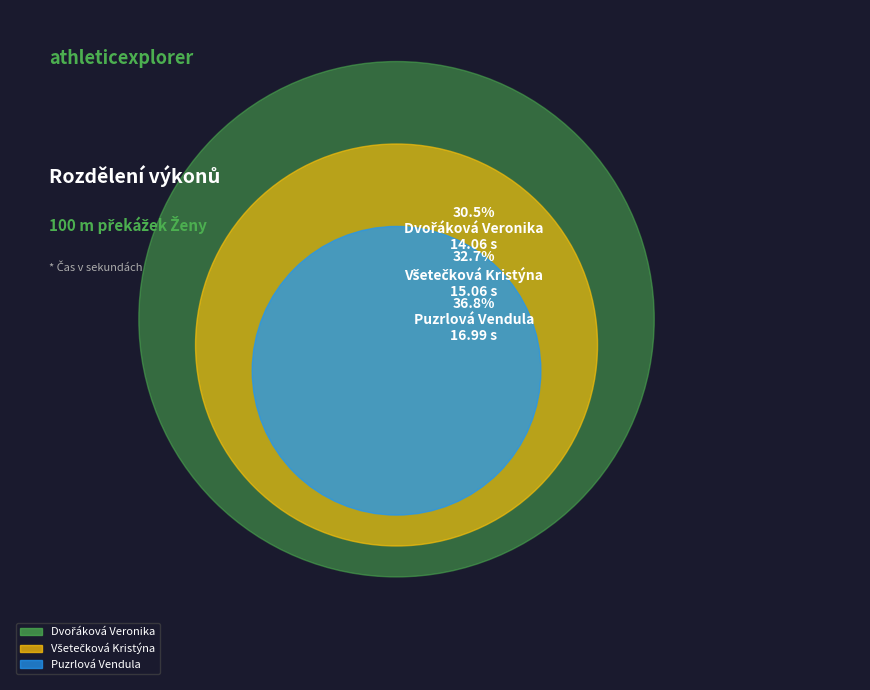

To the nearest percent, what portion does Všetečková Kristýna represent?

33%